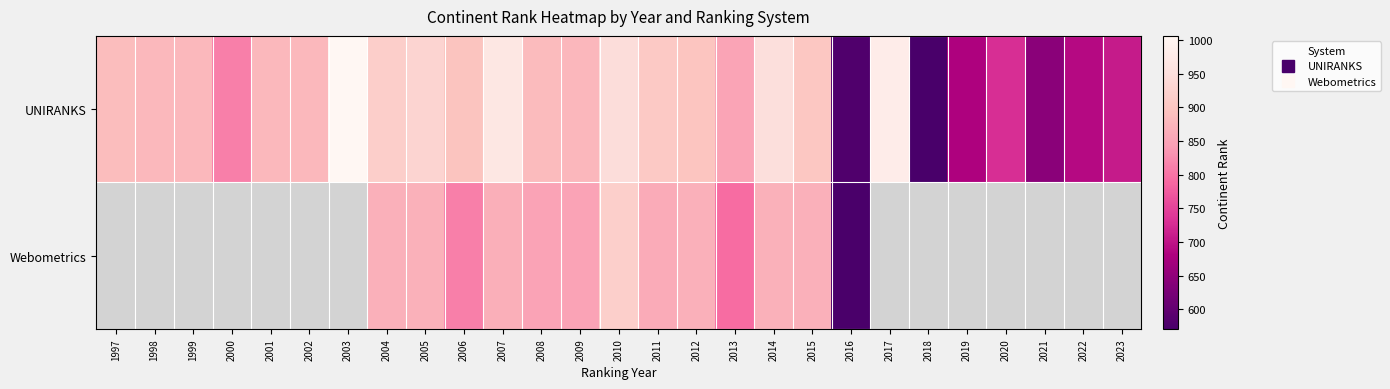

At which label is UNIRANKS closest to 788?

2000